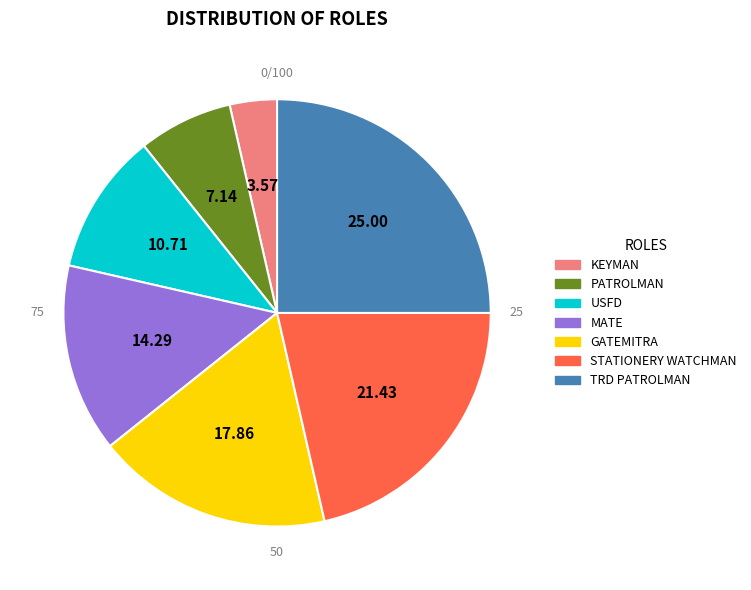

True or false: KEYMAN accounts for 4% of the total.

True